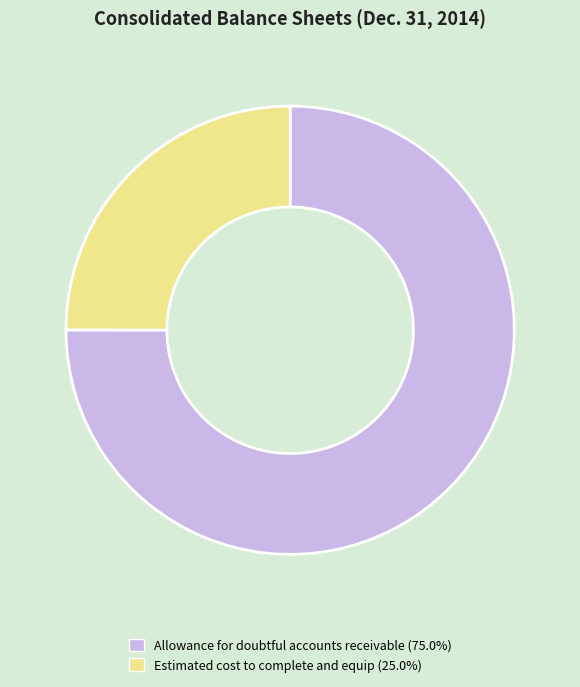

Combined, do Allowance for doubtful accounts receivable and Estimated cost to complete and equip account for over 50%?

Yes